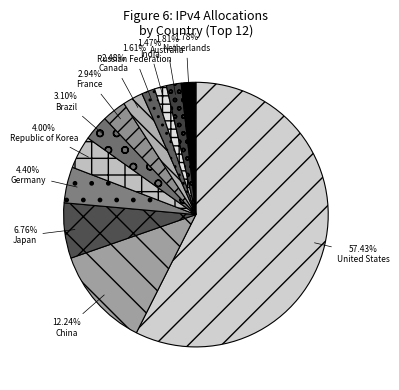

To the nearest percent, what is the difference between the largest and smallest slice percentages?

56%